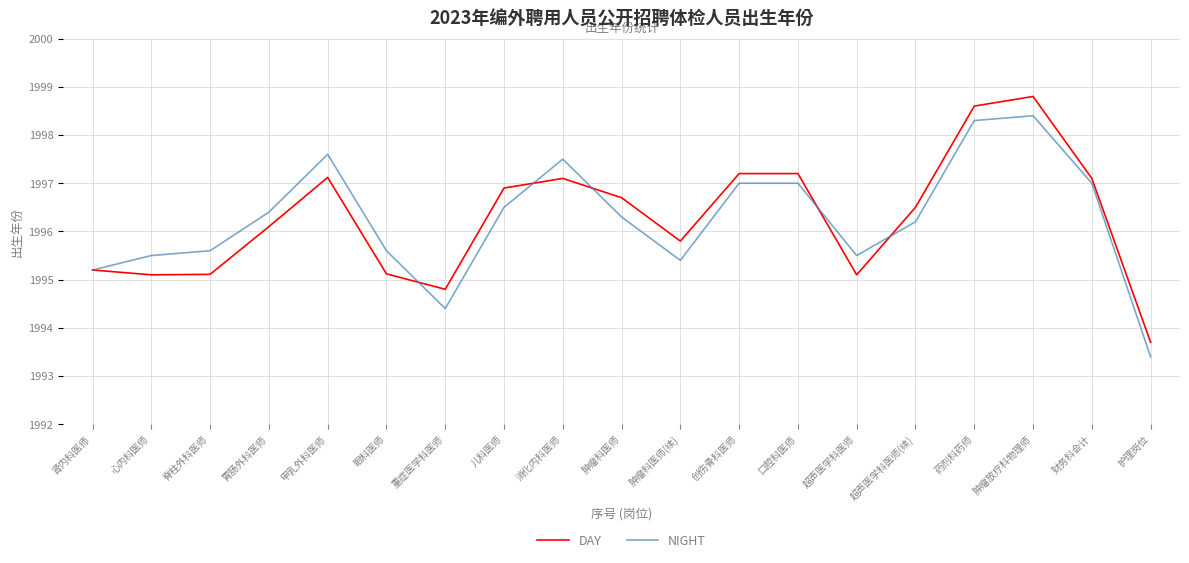

Does the chart have visible grid lines?

Yes